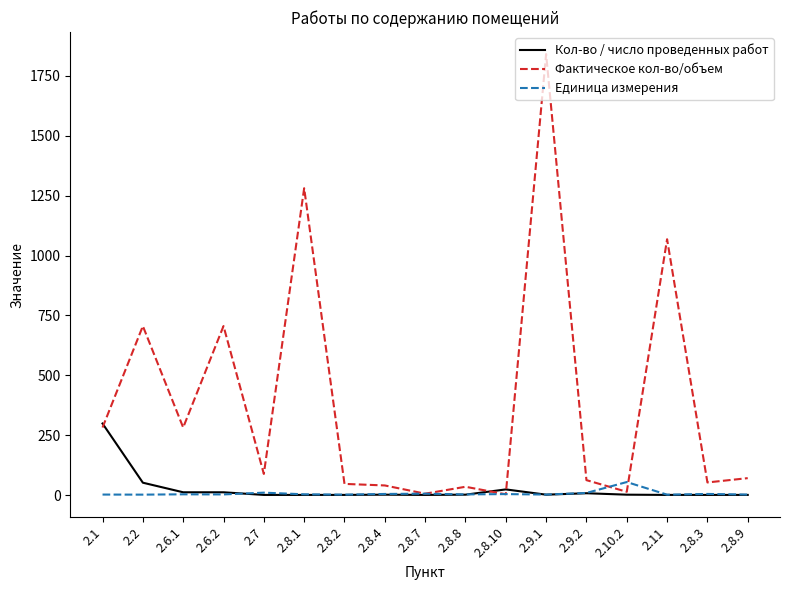

Which series ends up on top after the final intersection of Фактическое кол-во/объем and Единица измерения?

Фактическое кол-во/объем